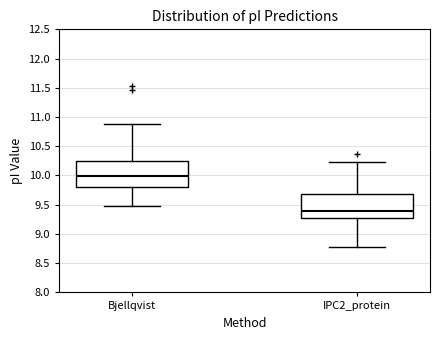

Where does the median line of the box for IPC2_protein sit on the y-axis? The values are not printed on the chart, so give them approximately, as read against the axis.

9.40